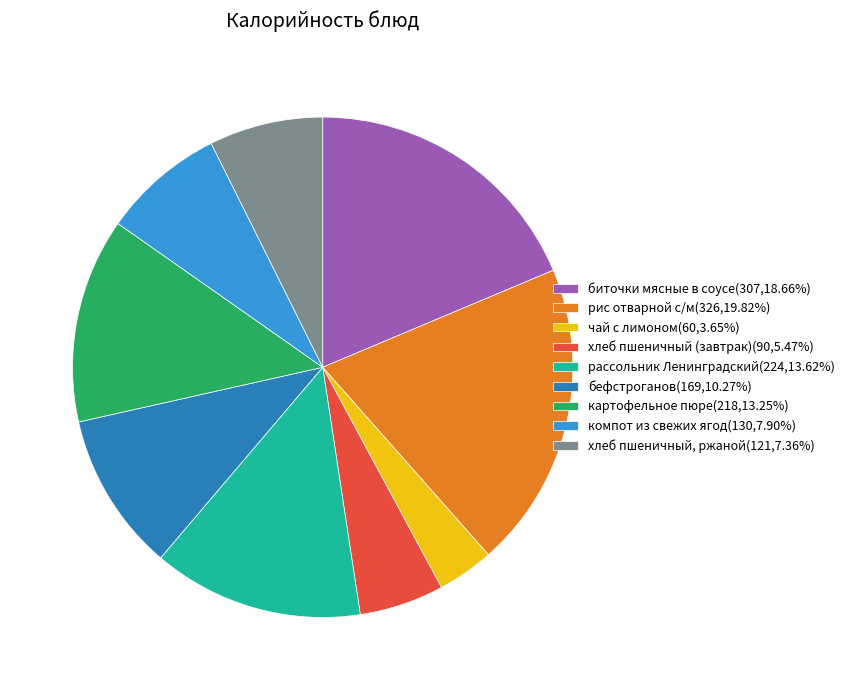

Is картофельное пюре the majority of the pie?

No